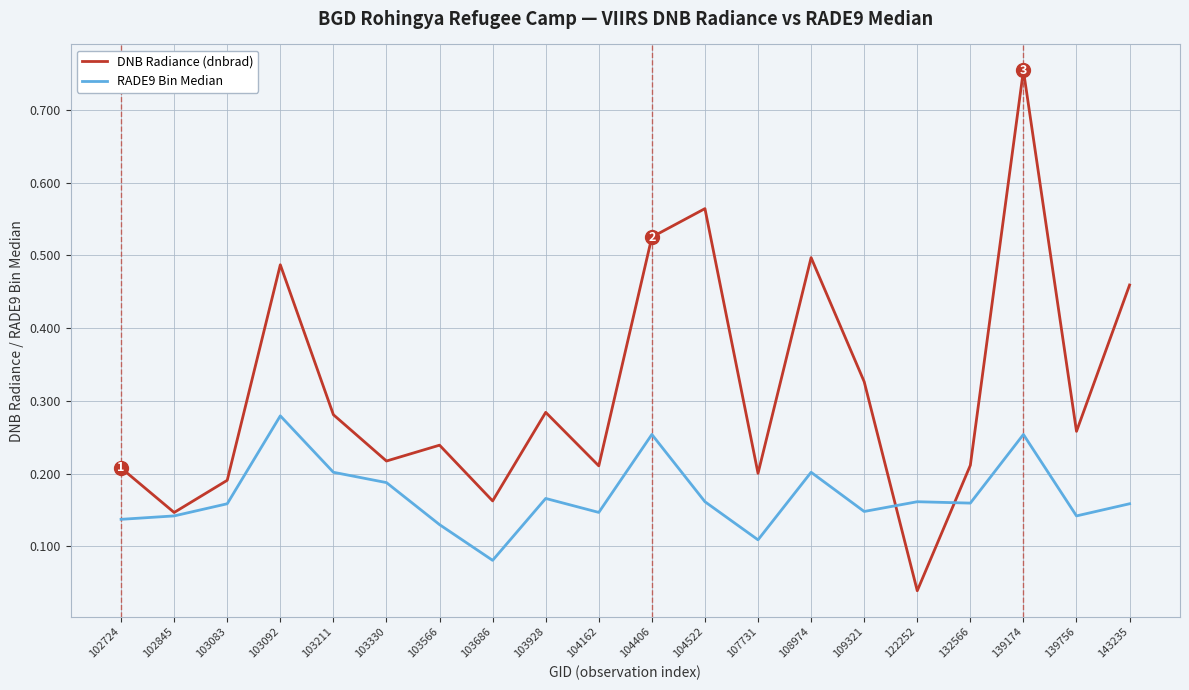

Rank the series by their average value, from lowest to highest.

RADE9 Bin Median, DNB Radiance (dnbrad)